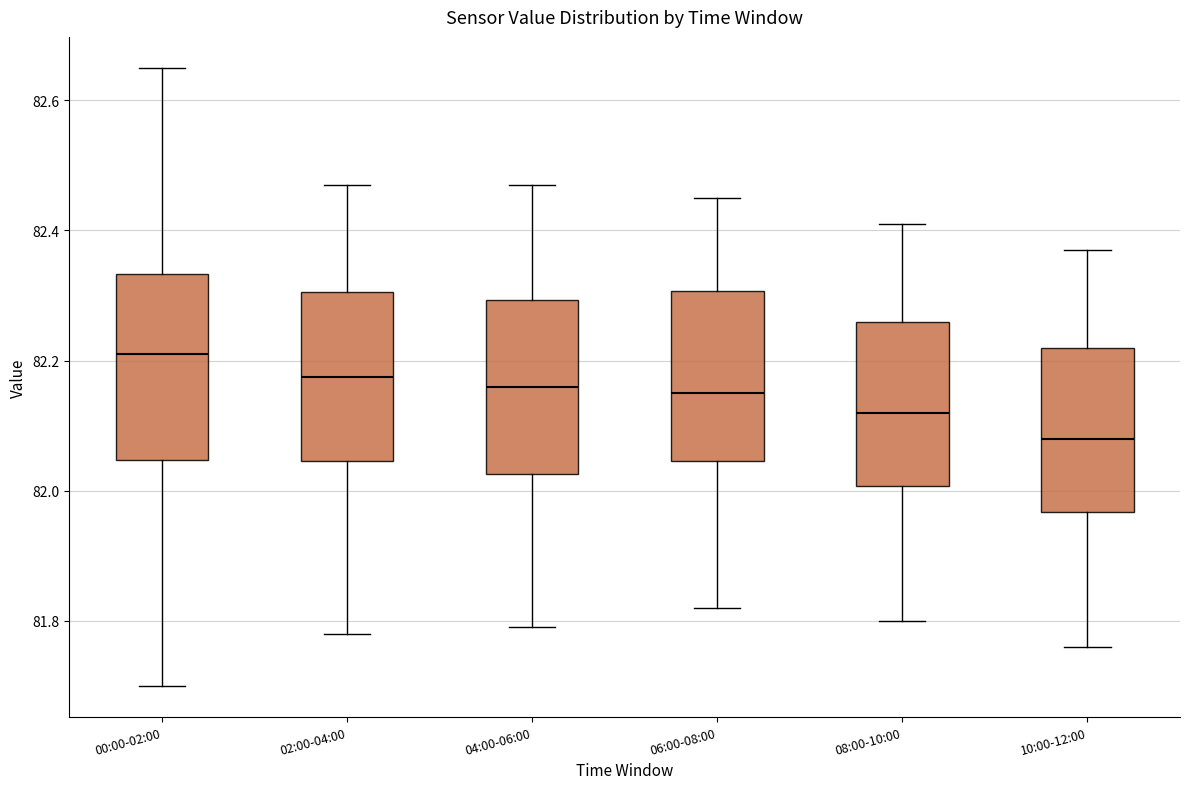

Reading left to right, read every box against the y-axis: the position of its median line, the range the box covers, and the ends of its whiskers. The values are not printed on the chart, so give them approximately, as read against the axis.

00:00-02:00: median 82.22, box 82.04 to 82.34, whiskers 81.70 to 82.66
02:00-04:00: median 82.18, box 82.04 to 82.30, whiskers 81.78 to 82.48
04:00-06:00: median 82.16, box 82.02 to 82.30, whiskers 81.80 to 82.48
06:00-08:00: median 82.16, box 82.04 to 82.30, whiskers 81.82 to 82.46
08:00-10:00: median 82.12, box 82.00 to 82.26, whiskers 81.80 to 82.42
10:00-12:00: median 82.08, box 81.96 to 82.22, whiskers 81.76 to 82.38